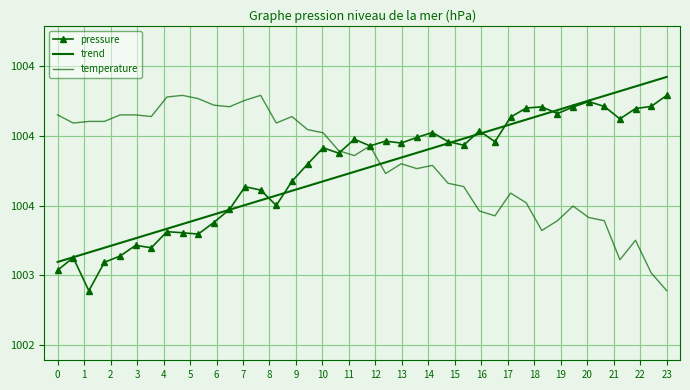

What is the value of the trend point at the 39th from the left?

1004.4